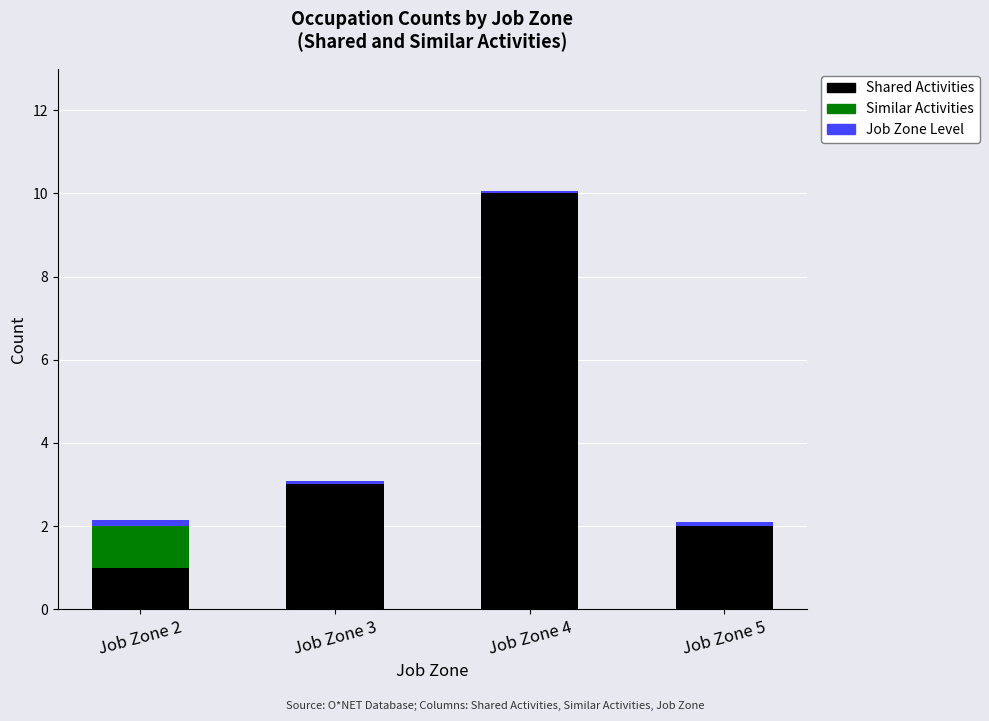

At which category is the sum across all series the highest?

Job Zone 4